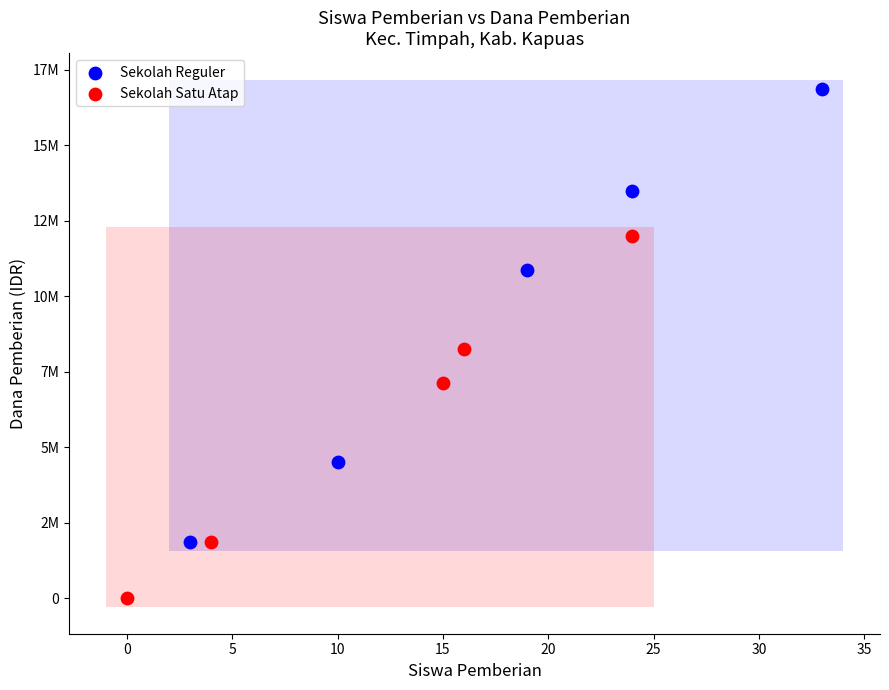

What are all the series names shown in the legend?

Sekolah Reguler, Sekolah Satu Atap